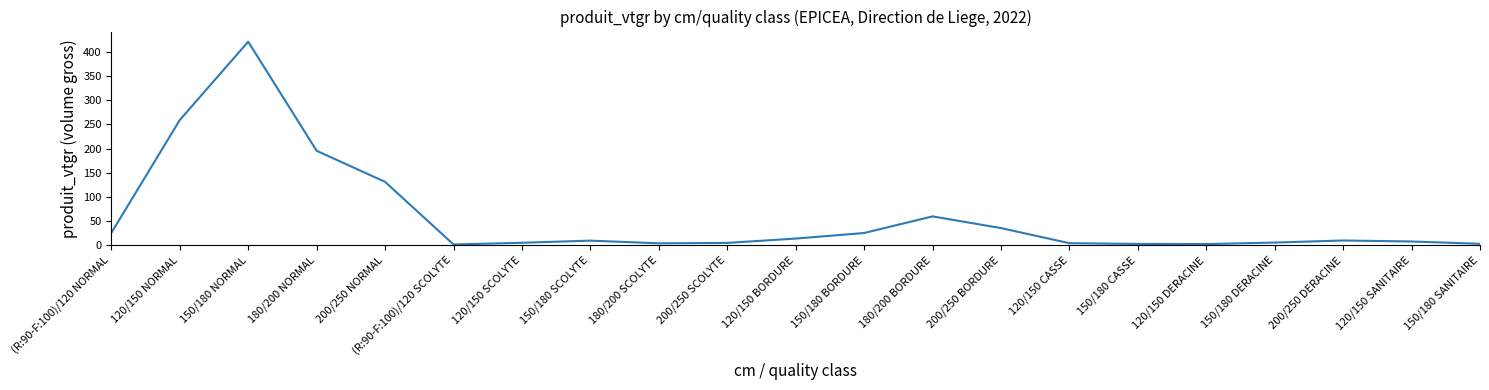

At which category does the data reach its first local peak?

150/180 NORMAL